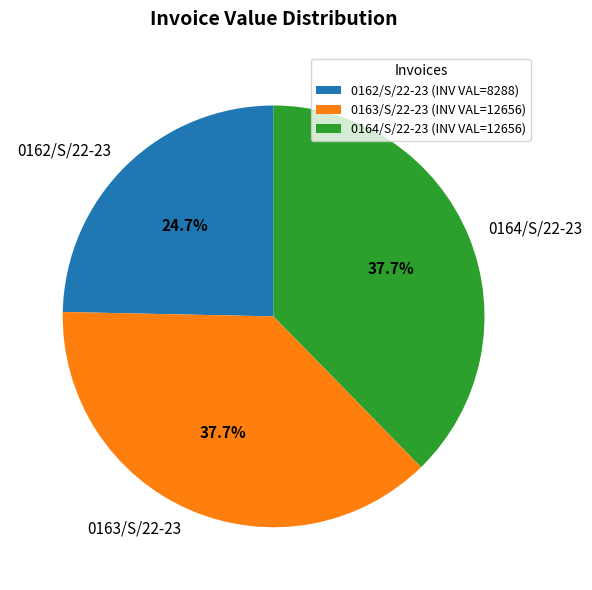

Which slice is the smallest?

0162/S/22-23